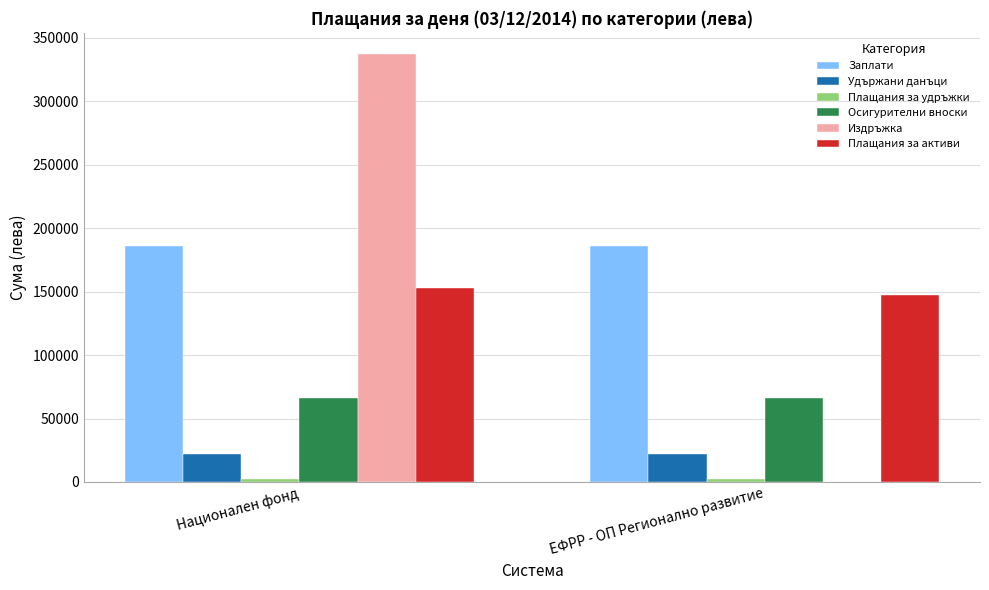

What is the highest value of the Плащания за активи series?

153098.9